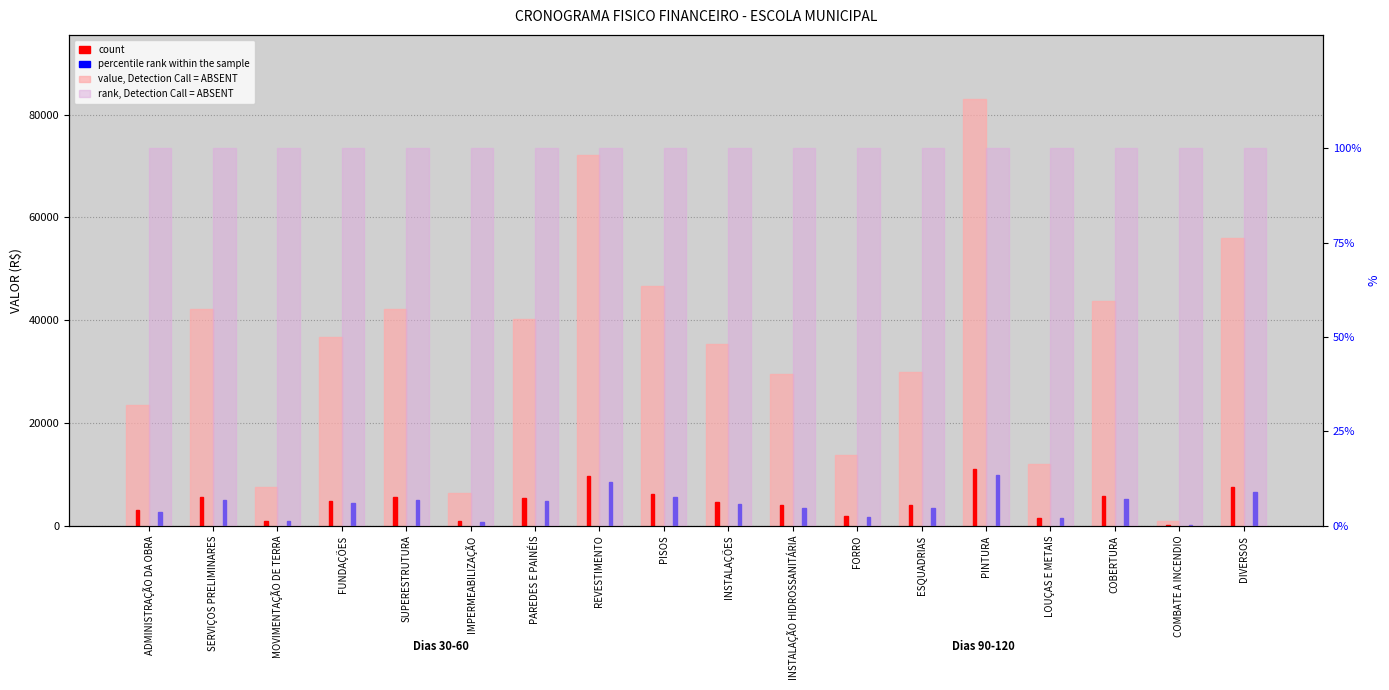

Reading left to right, list all the values displayed in this chart.

value, Detection Call = ABSENT: 23440.6	42172.5	7622.8	36749.4	42247.1	6395.0	40207.3	72188.2	46564.7	35360.7	29591.4	13743.1	29821.0	83041.1	12011.6	43802.0	896.6	55936.0
count: 3130.5	5632.2	1018.0	4907.9	5642.2	854.1	5369.7	9640.8	6218.8	4722.5	3952.0	1835.4	3982.6	11090.2	1604.2	5849.8	119.7	7470.3
percentile rank within the sample: 3.8	6.8	1.2	5.9	6.8	1.0	6.5	11.6	7.5	5.7	4.8	2.2	4.8	13.4	1.9	7.0	0.1	9.0
rank, Detection Call = ABSENT: 100.0	100.0	100.0	100.0	100.0	100.0	100.0	100.0	100.0	100.0	100.0	100.0	100.0	100.0	100.0	100.0	100.0	100.0